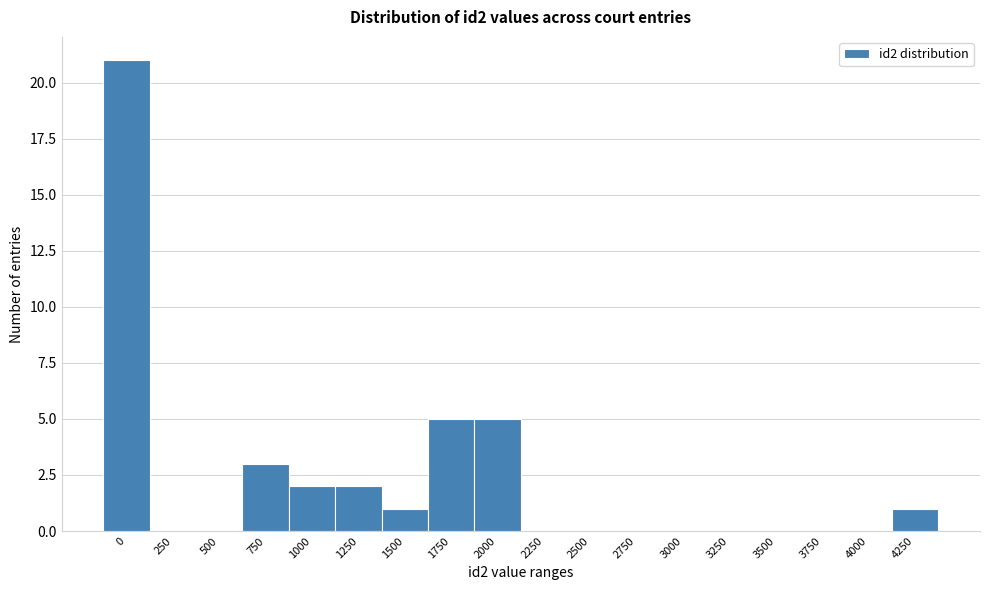

Reading left to right, list all the values displayed in this chart.

0=21	250=0	500=0	750=3	1000=2	1250=2	1500=1	1750=5	2000=5	2250=0	2500=0	2750=0	3000=0	3250=0	3500=0	3750=0	4000=0	4250=1